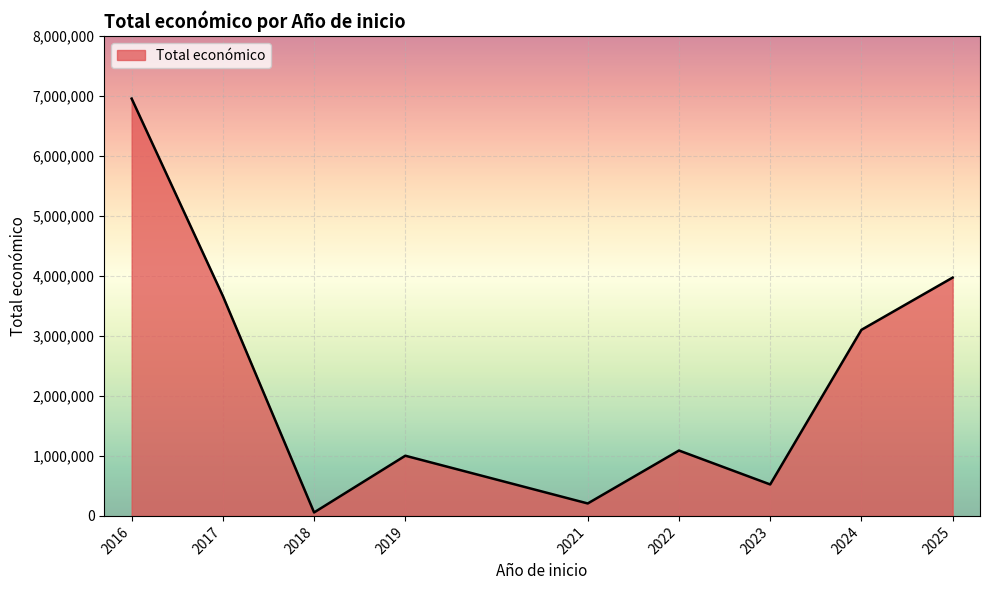

What is the maximum value shown in the chart?

6960293.8